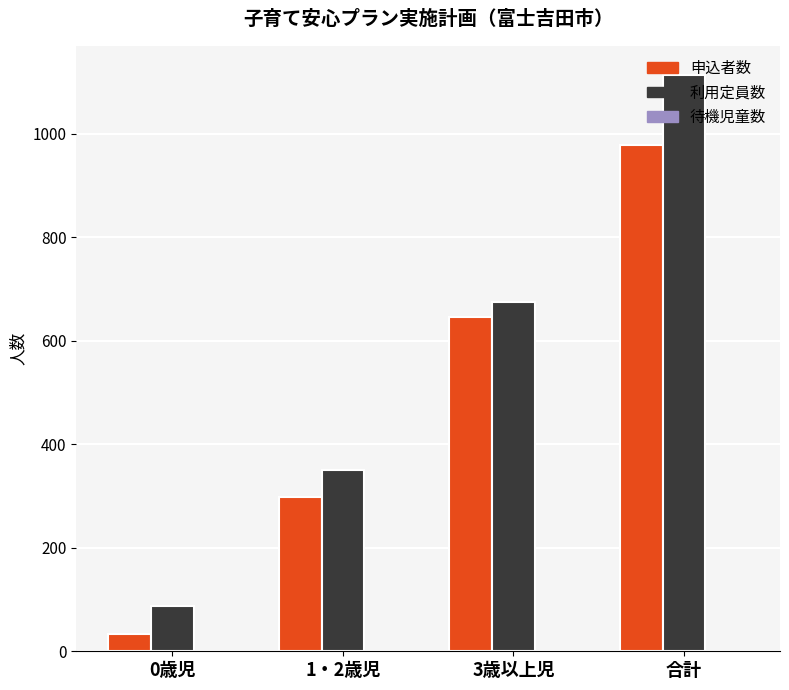

What is the total value across all series at 合計?

2093